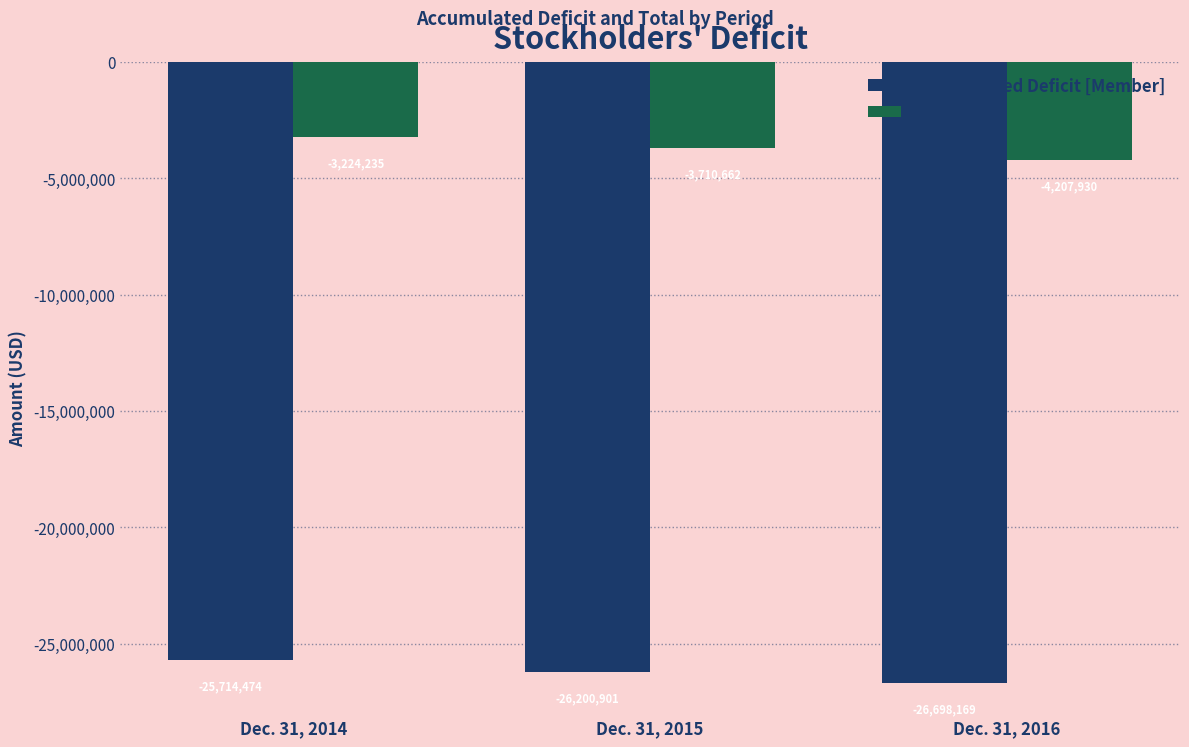

Rank the series by their average value, from highest to lowest.

Total, Accumulated Deficit [Member]